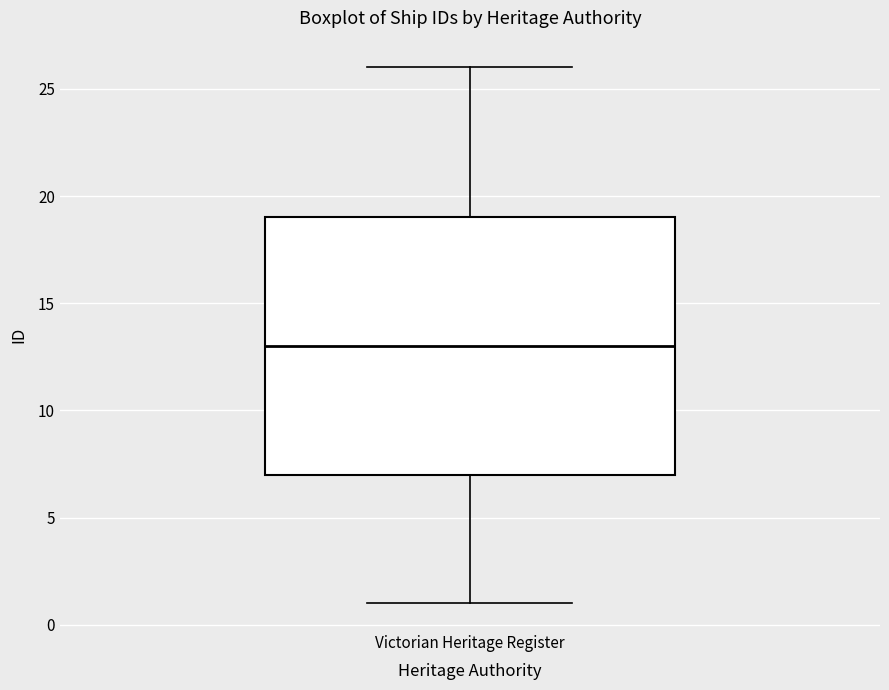

Transcribe this box plot: give where the median line is, the range the box spans, and where the two whiskers end, as read against the y-axis. The values are not printed on the chart, so give them approximately, as read against the axis.

median 13, box 7 to 19, whiskers 1 to 26